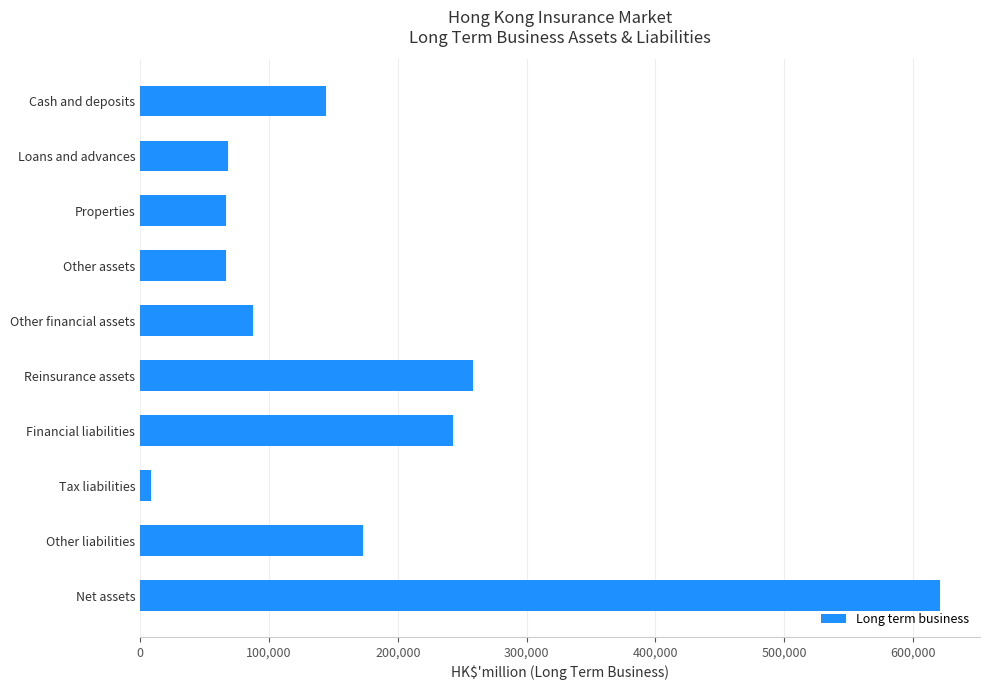

Count the number of categories in the chart.

10